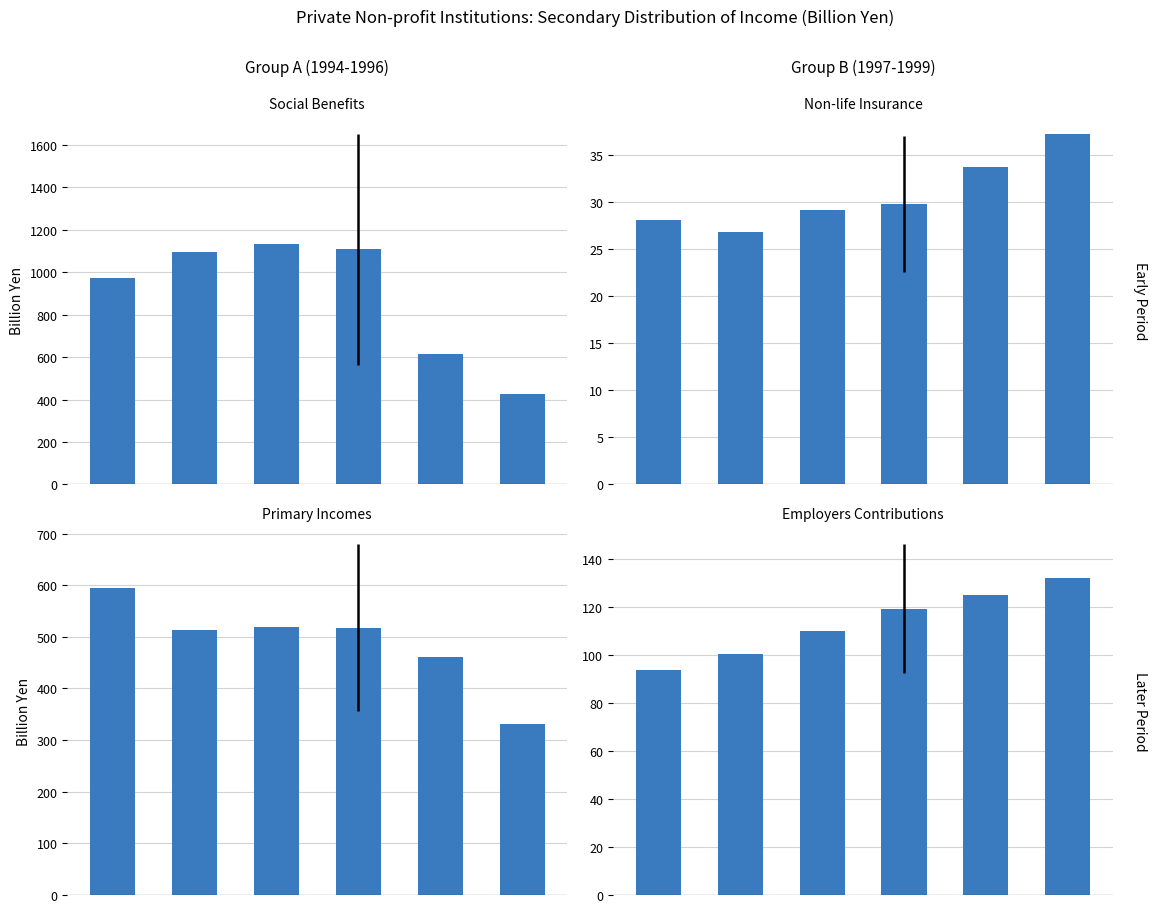

What is the sum of the Employers imputed social contributions values at 5 and 4?

257.0